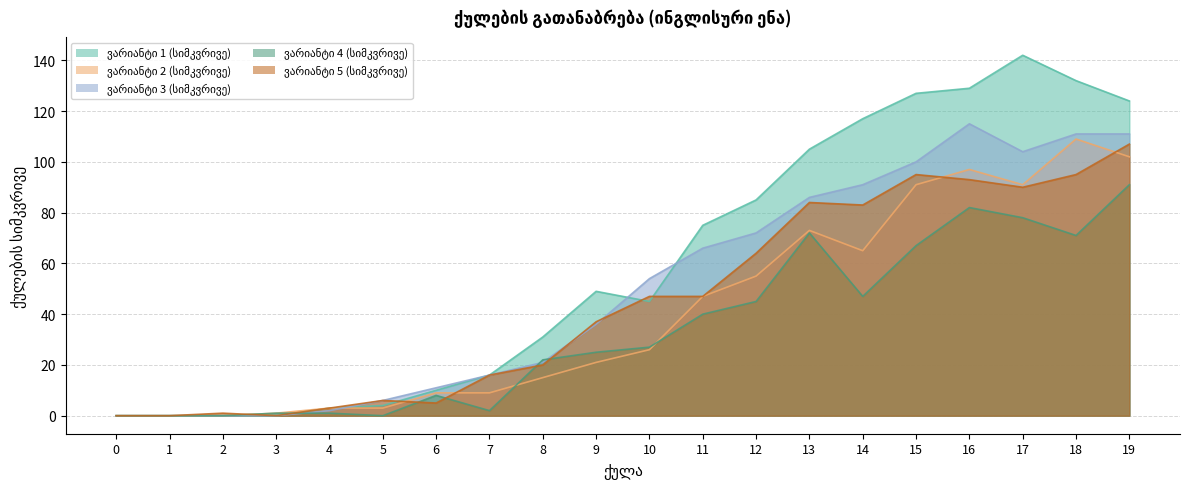

At which label is ვარიანტი 5 (სიმკვრივე) closest to 53?

10